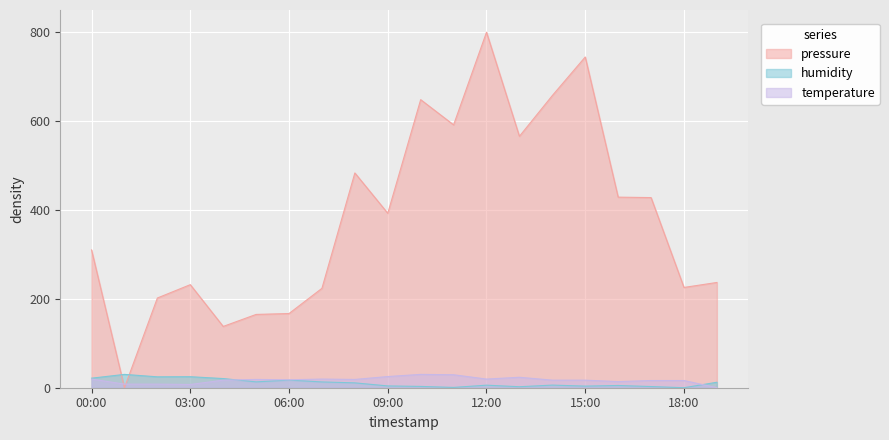

Which series changed the most between 02:00 and 18:00?

humidity